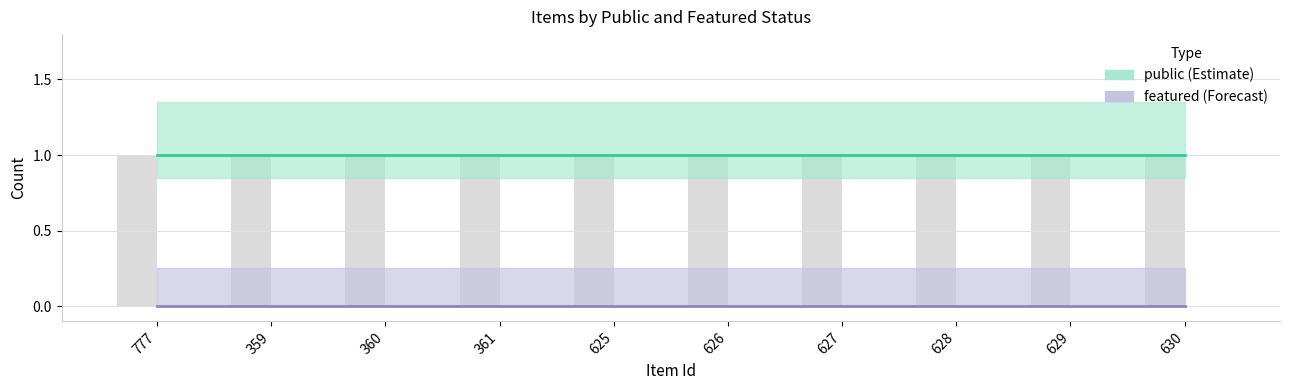

At how many categories does at least one series exceed 0?

10